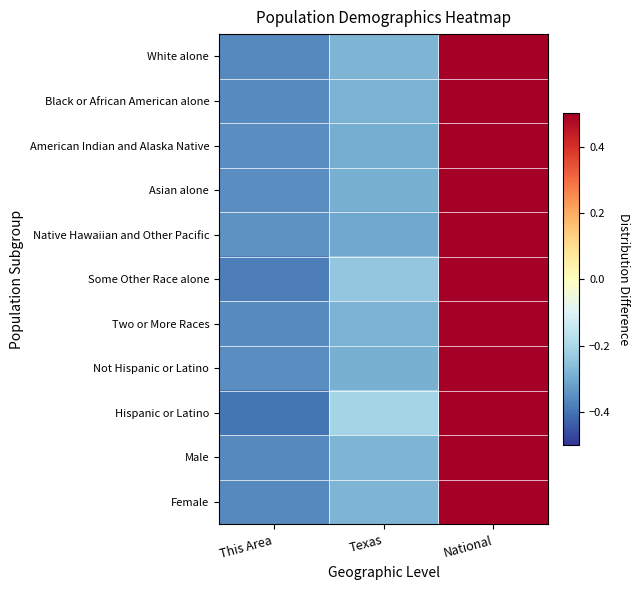

Which label corresponds to the largest value in the chart?

National